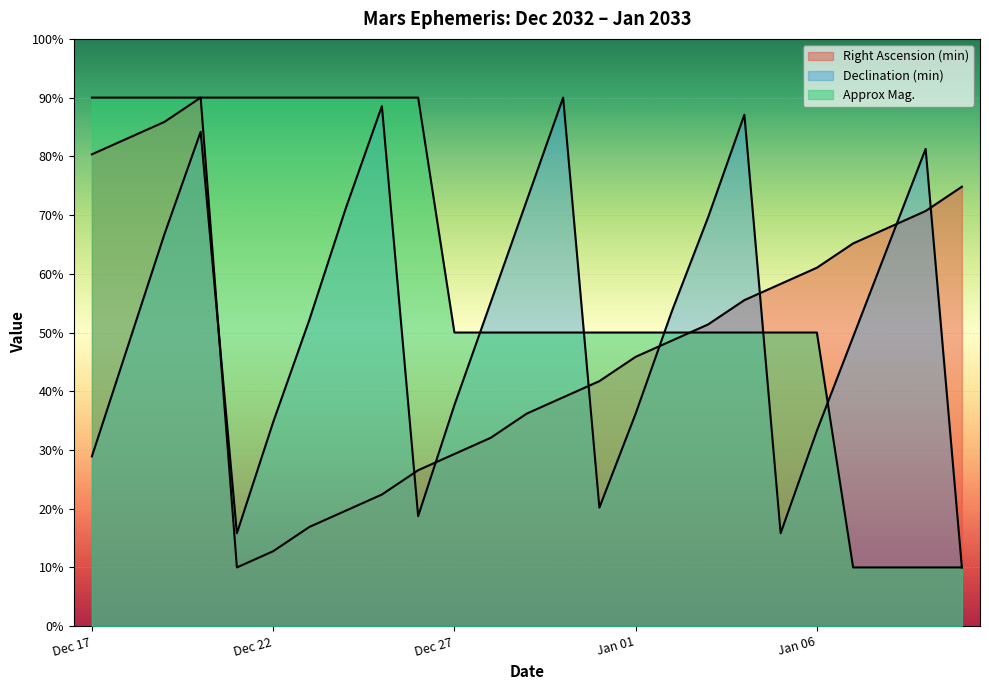

Between which two adjacent categories do Declination (min) and Right Ascension (min) first intersect?

Dec 20 and Dec 21